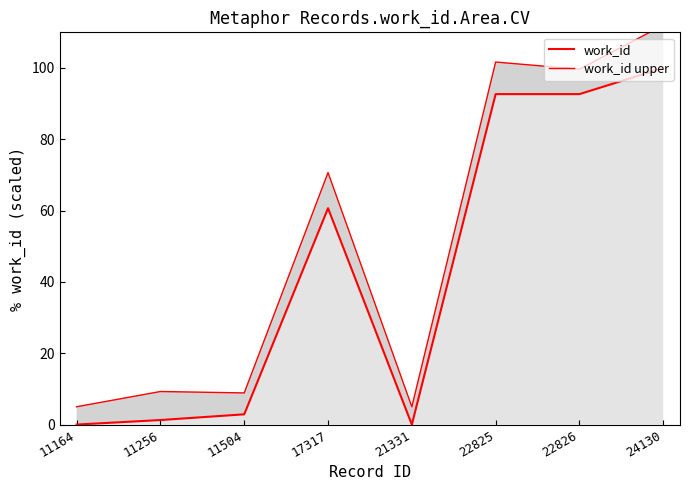

Is the value of work_id at 22825 greater than the value of work_id upper at 11256?

Yes